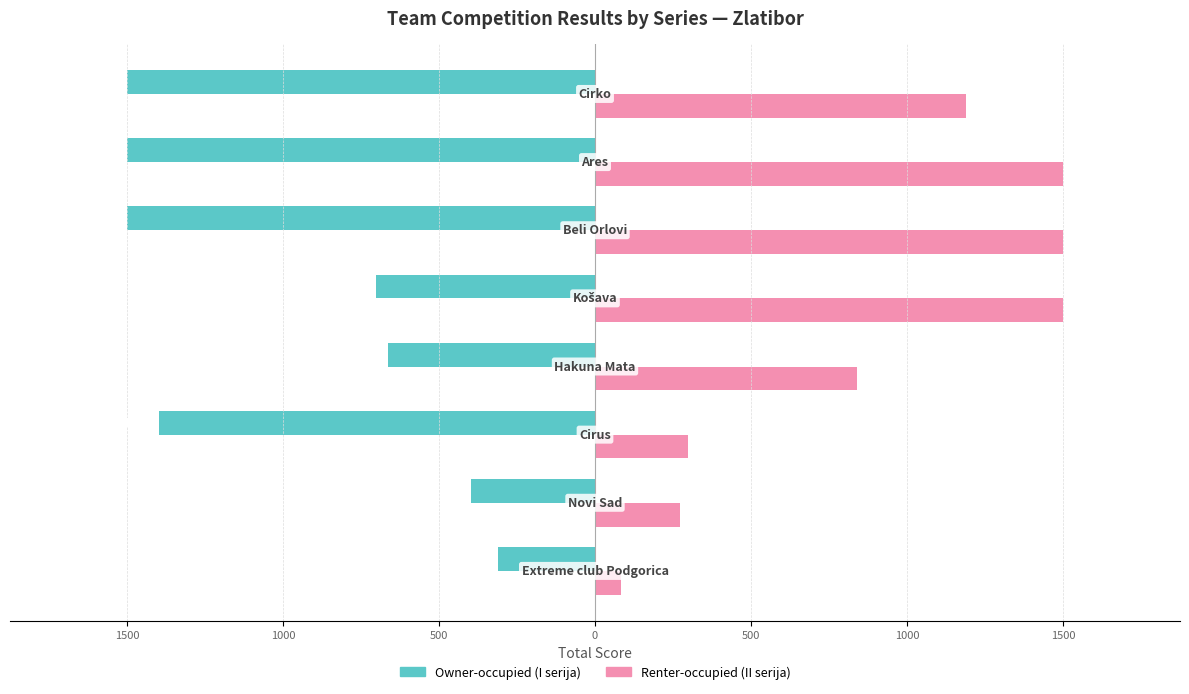

Reading left to right, list all the values displayed in this chart.

Owner-occupied (I serija): -311	-399	-1397	-665	-703	-1500	-1500	-1500
Renter-occupied (II serija): 84	272	299	841	1500	1500	1500	1188